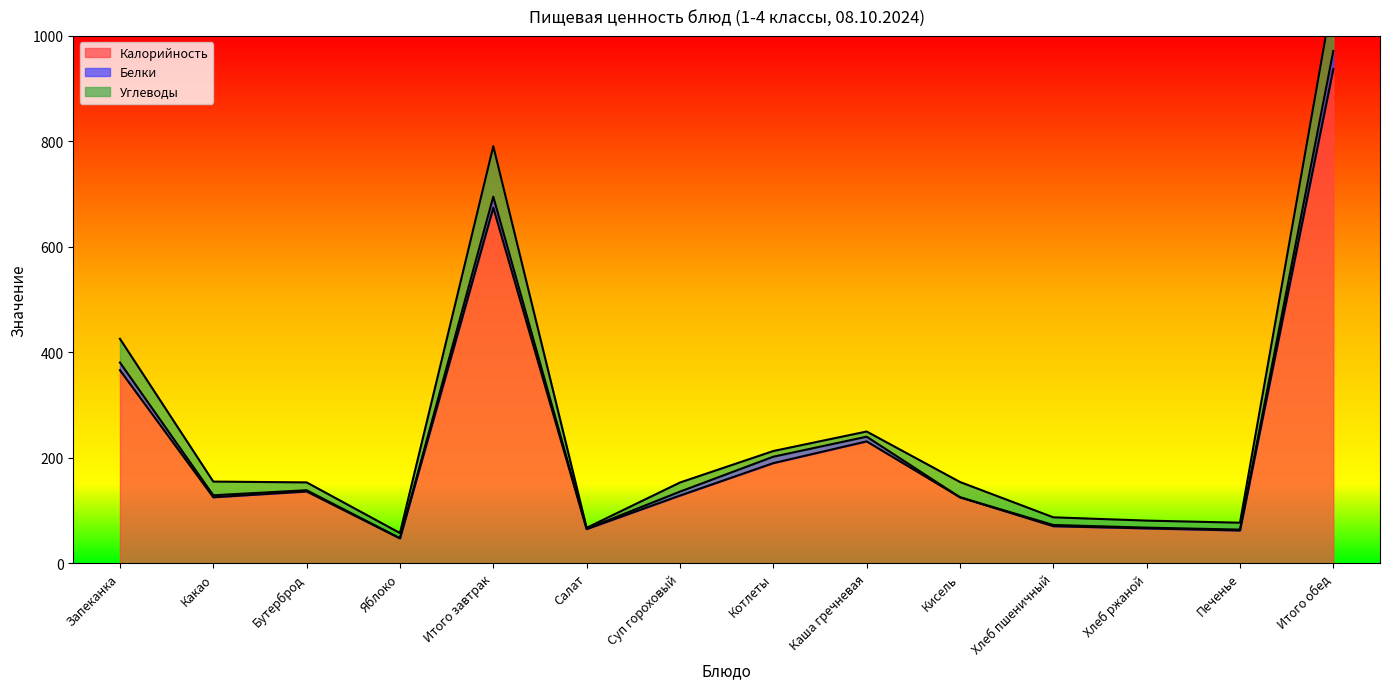

Where is Калорийность nearest to the value 491?

Запеканка